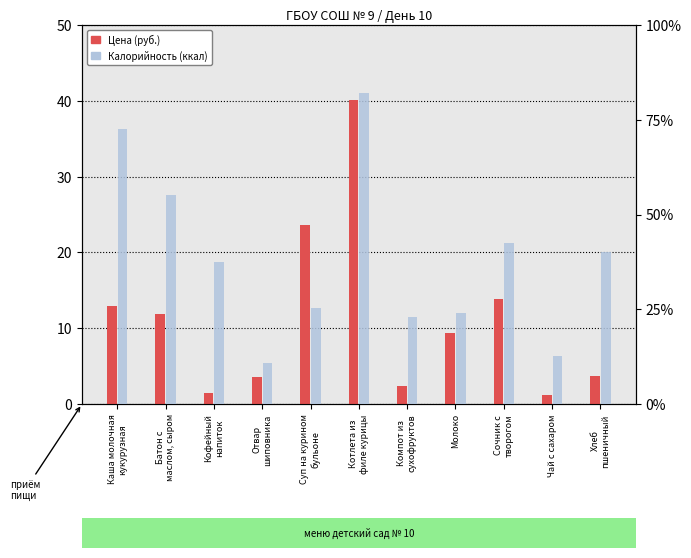

What are all the series names shown in the legend?

Цена, Калорийность